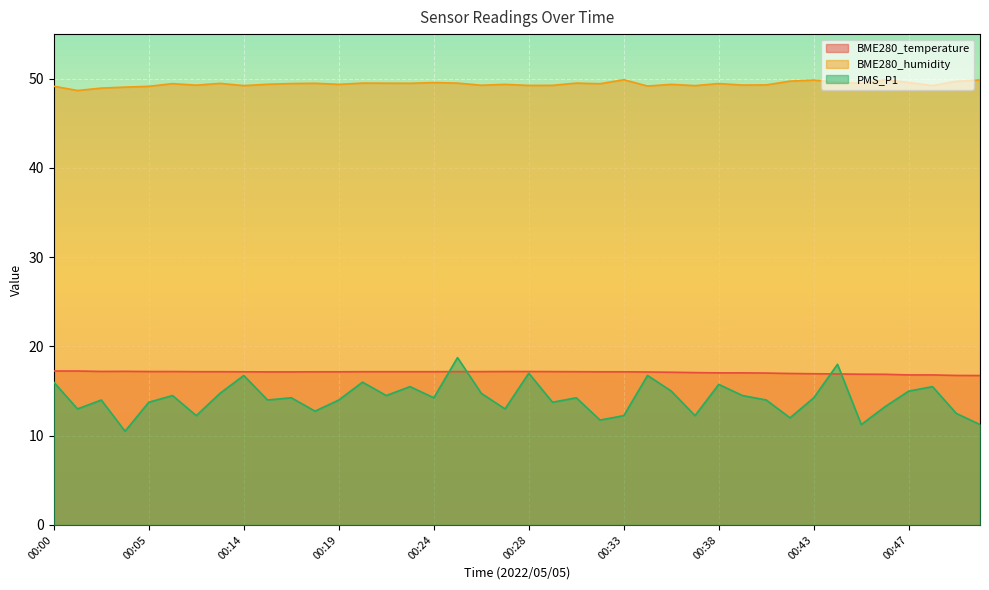

How many data points does each series have?

40